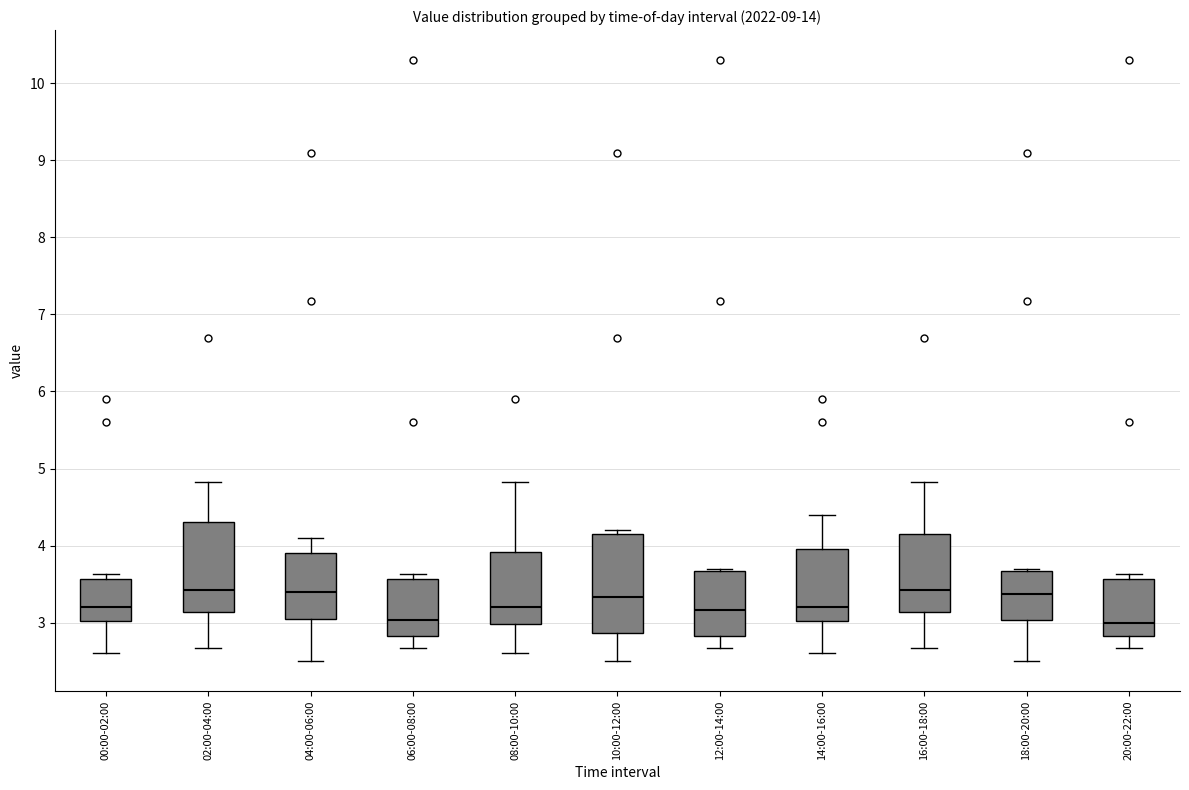

Where does the upper whisker of the box for 16:00-18:00 end on the y-axis? The values are not printed on the chart, so give them approximately, as read against the axis.

4.8